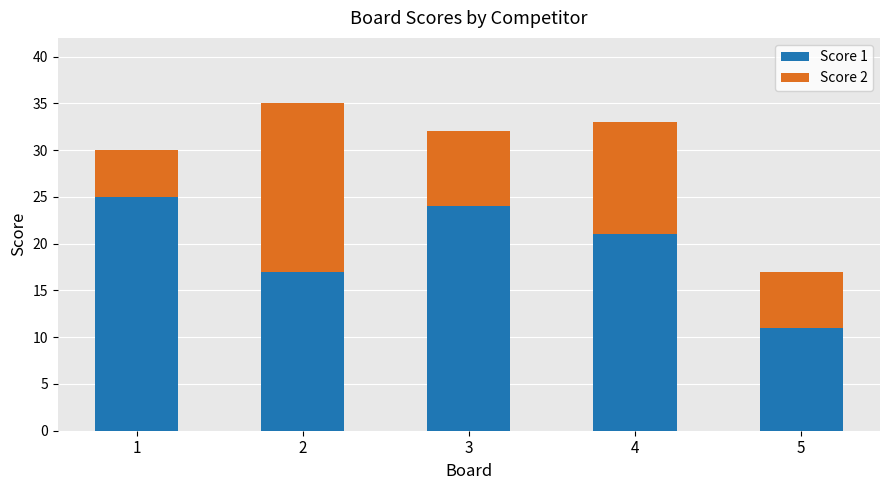

How many values in the Score 1 series are below 21?

2